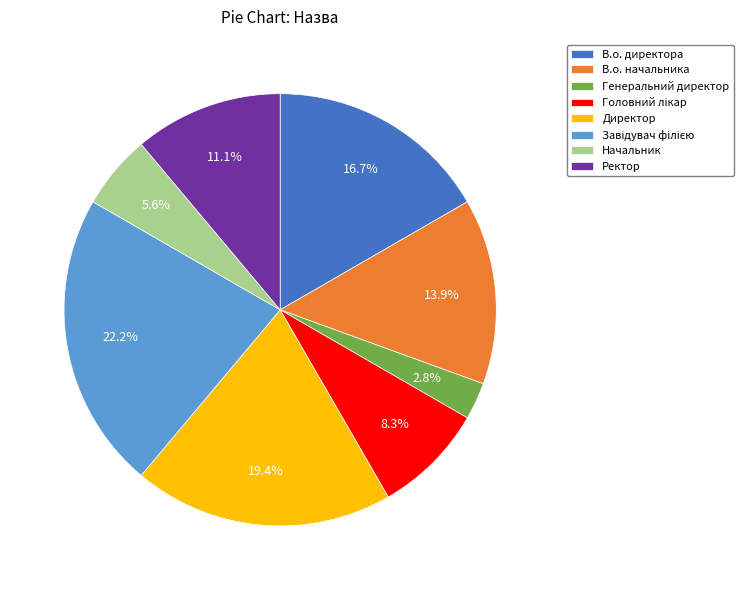

Is there any slice that represents more than half of the pie?

No